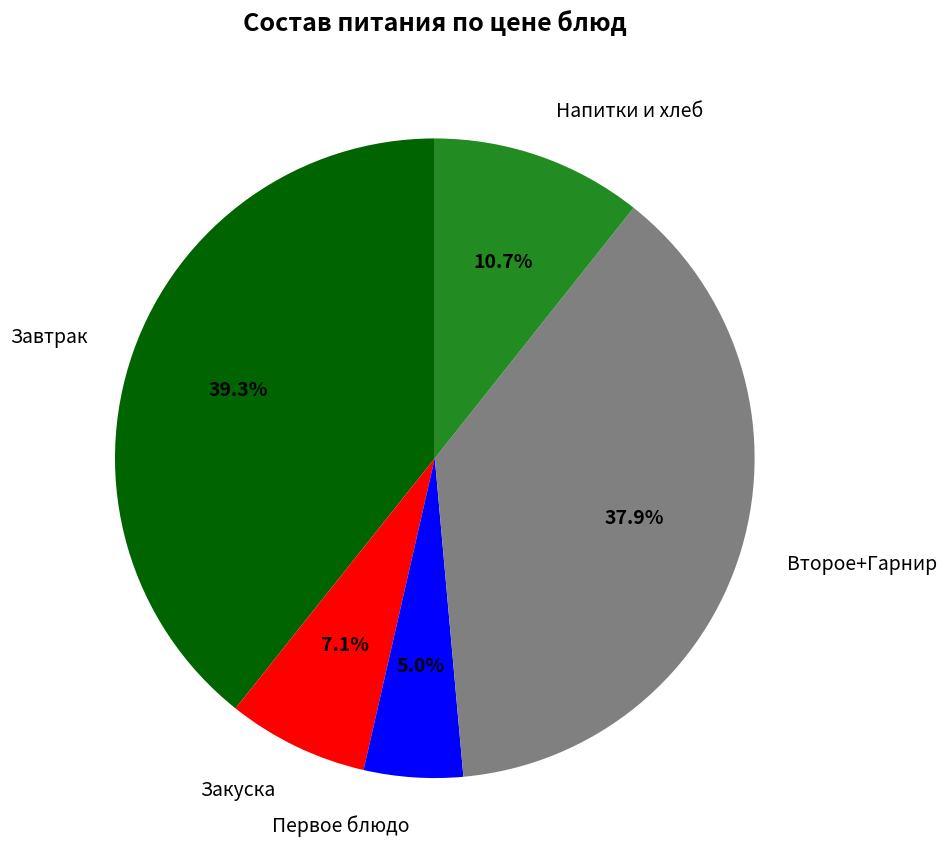

Is there any slice that represents more than half of the pie?

No